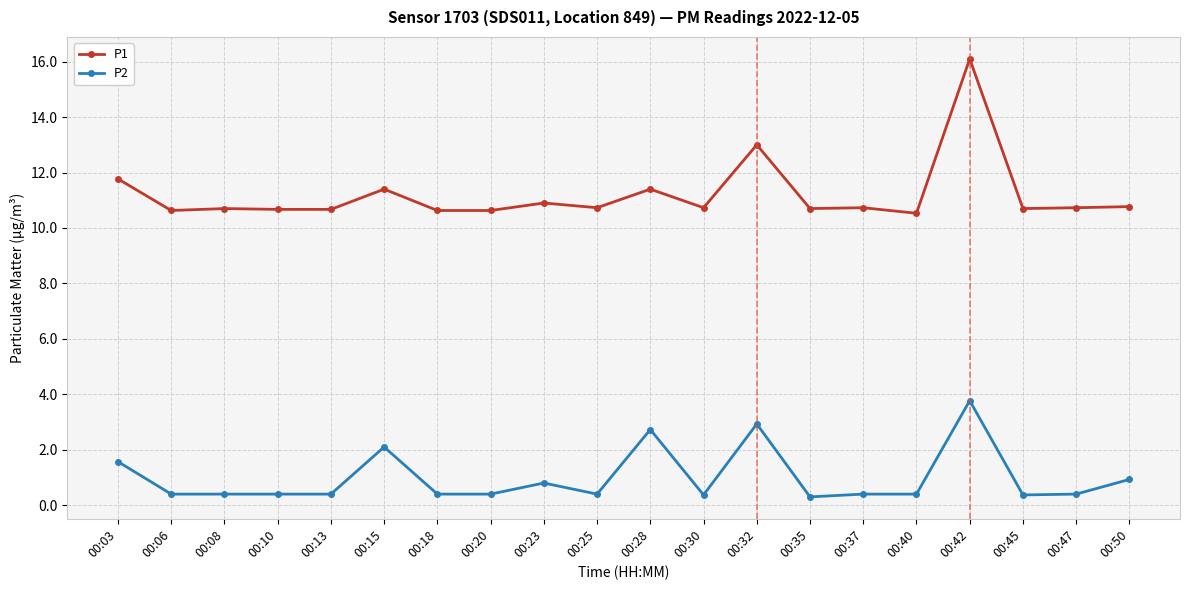

Rank the series by their maximum value, from lowest to highest.

P2, P1